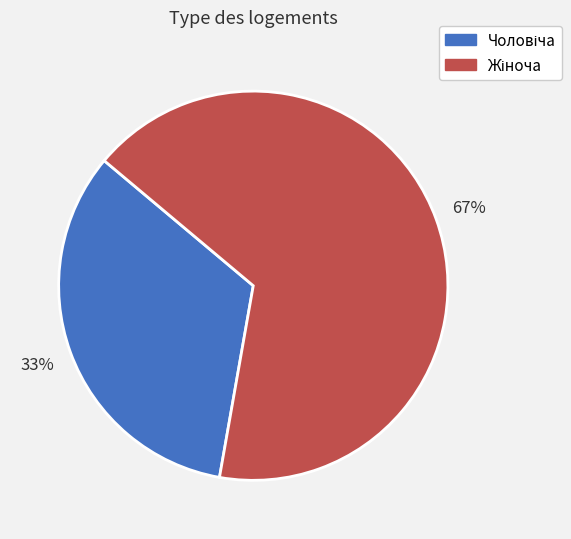

Is there any slice that represents more than half of the pie?

Yes